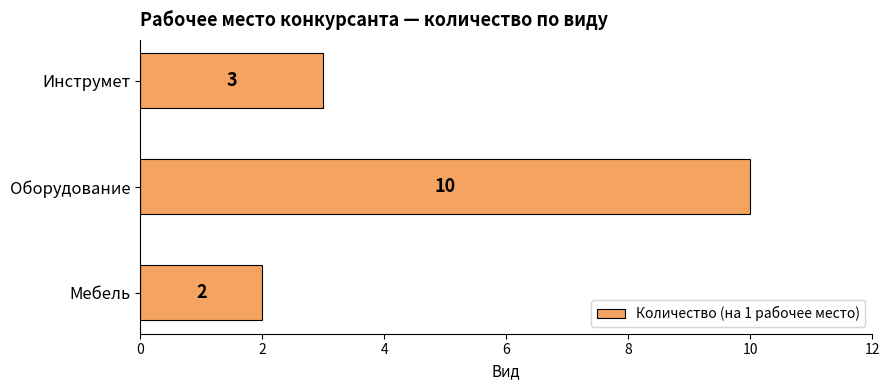

Count the number of data series in this chart.

1